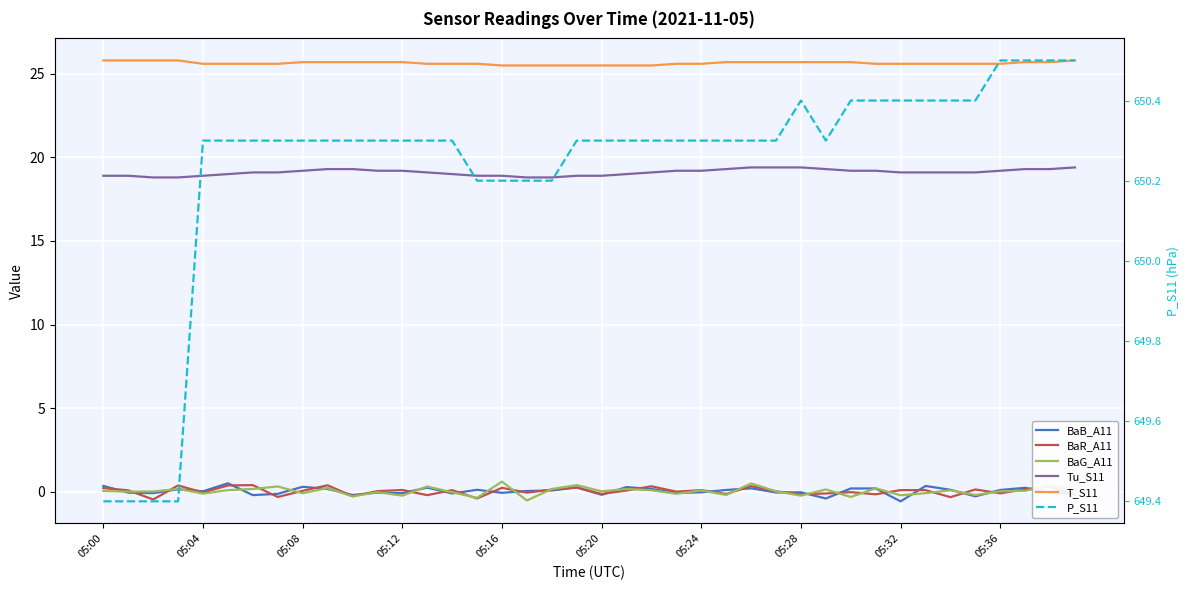

Rank the series by their maximum value, from lowest to highest.

BaR_A11, BaB_A11, BaG_A11, Tu_S11, T_S11, P_S11